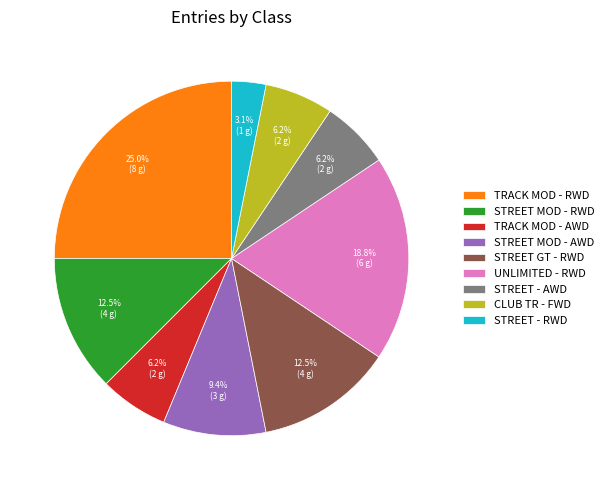

Which category has the biggest portion of the pie?

TRACK MOD - RWD